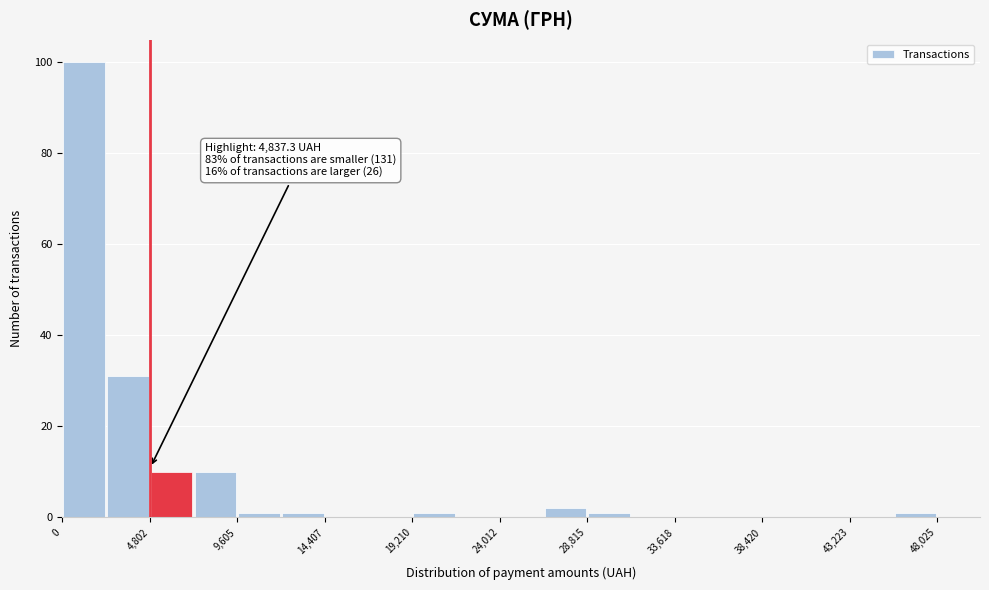

Which range on the x-axis has the tallest bar?

0 to 2500